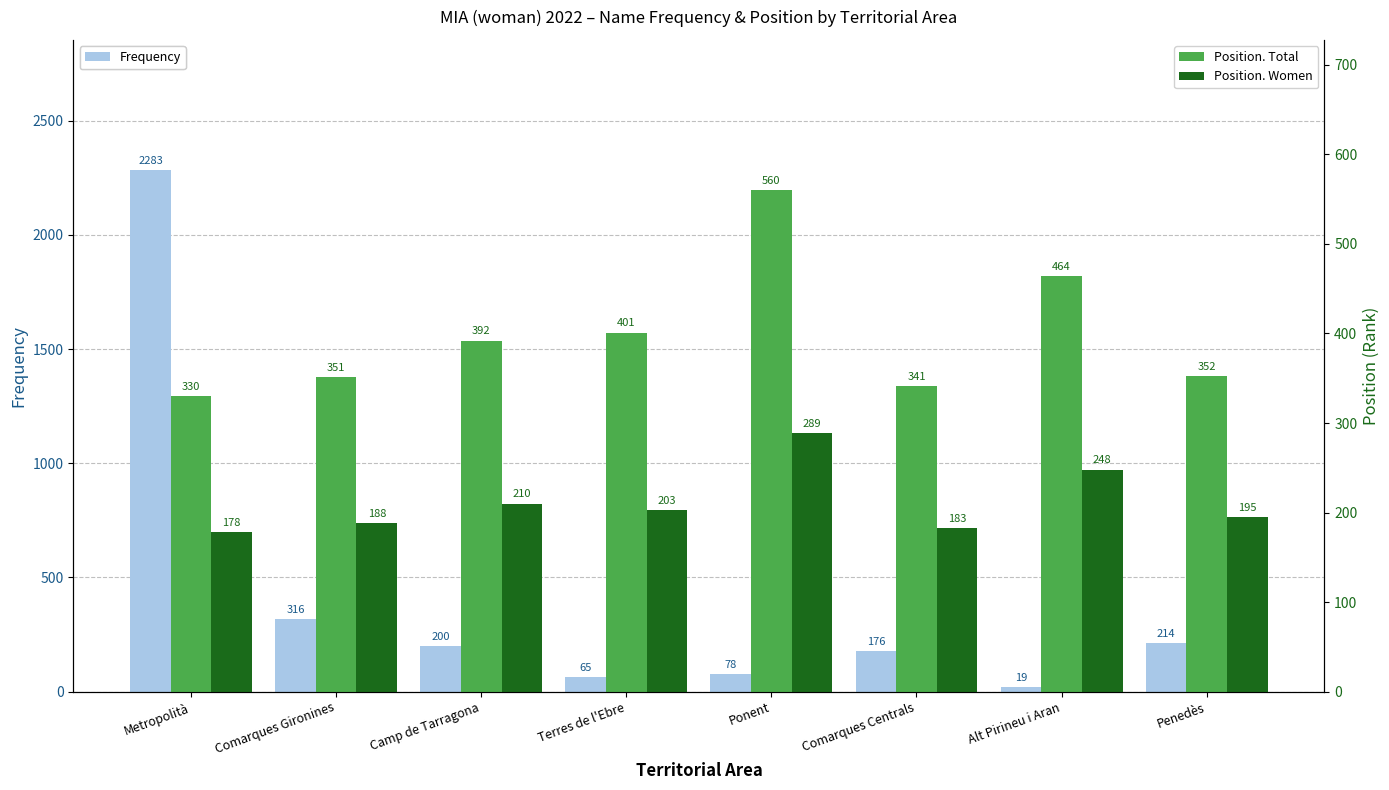

The Position. Women series shows 261 at Penedès. True or false?

False